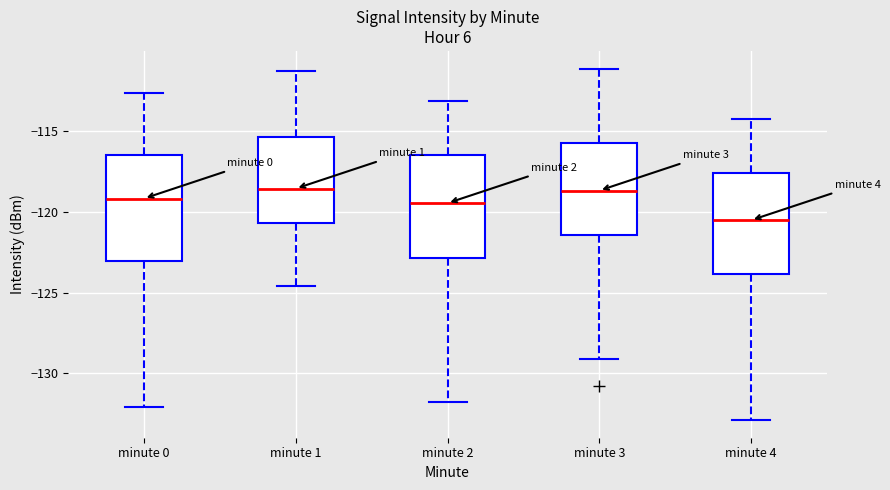

Reading left to right, transcribe this box plot: for each box, give where its median line is, the range the box spans, and where its two whiskers end, as read against the y-axis. The values are not printed on the chart, so give them approximately, as read against the axis.

minute 0: median -119.0, box -123.0 to -116.5, whiskers -132.0 to -112.5
minute 1: median -118.5, box -120.5 to -115.5, whiskers -124.5 to -111.5
minute 2: median -119.5, box -123.0 to -116.5, whiskers -132.0 to -113.0
minute 3: median -118.5, box -121.5 to -115.5, whiskers -129.0 to -111.0
minute 4: median -120.5, box -124.0 to -117.5, whiskers -133.0 to -114.0